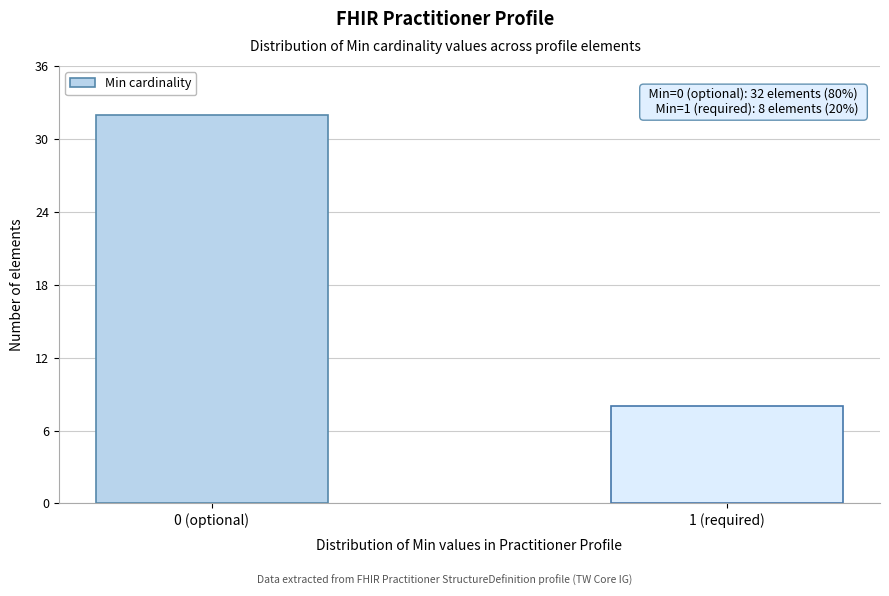

Reading left to right, list all the values displayed in this chart.

32	8